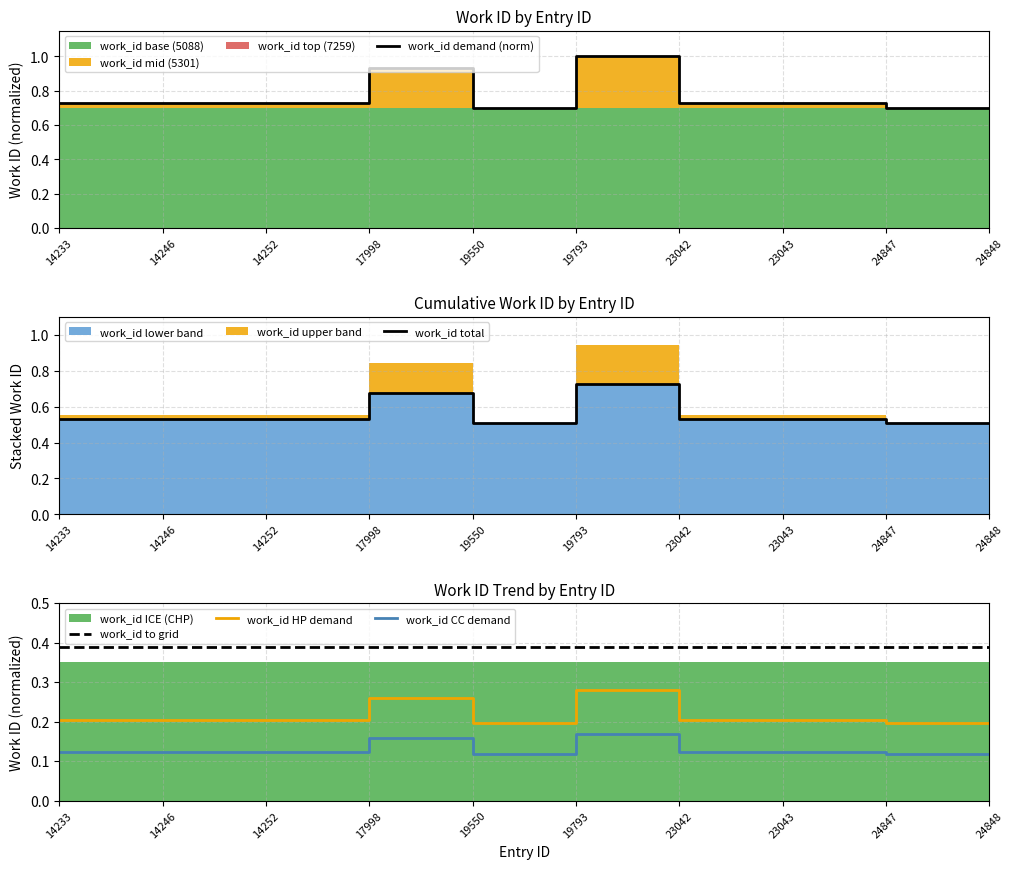

The value of work_id to grid at 14252 is 0.4. True or false?

True